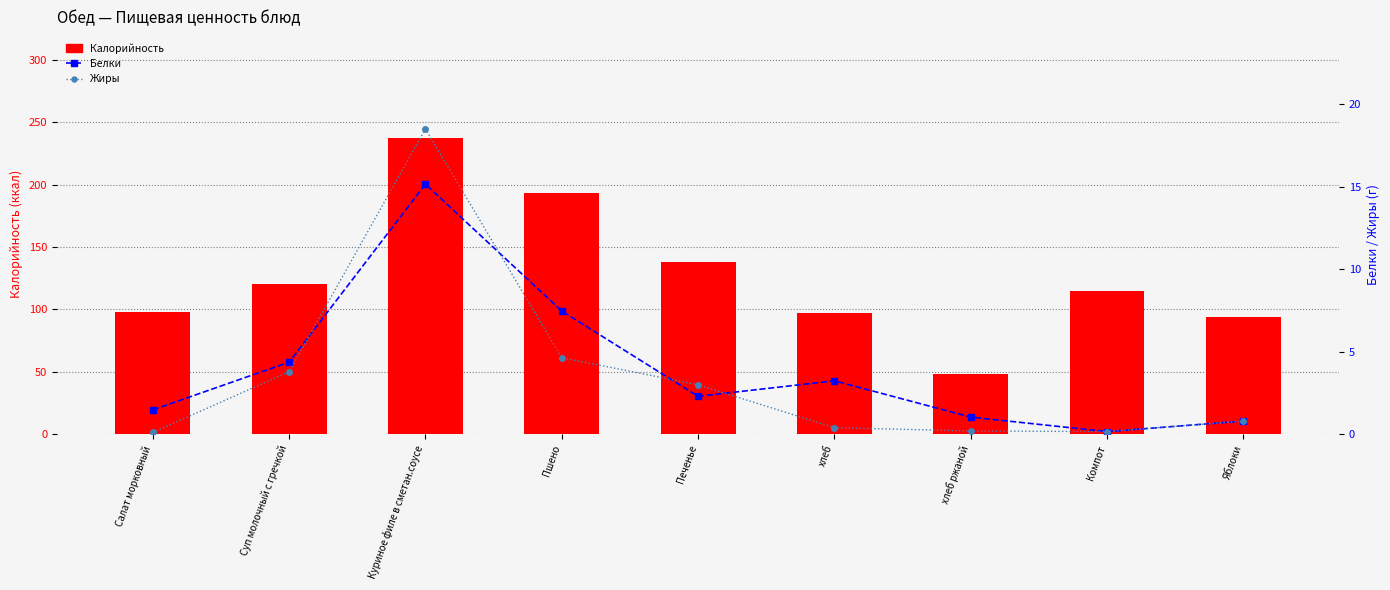

The Жиры series shows 0.6 at хлеб. True or false?

False